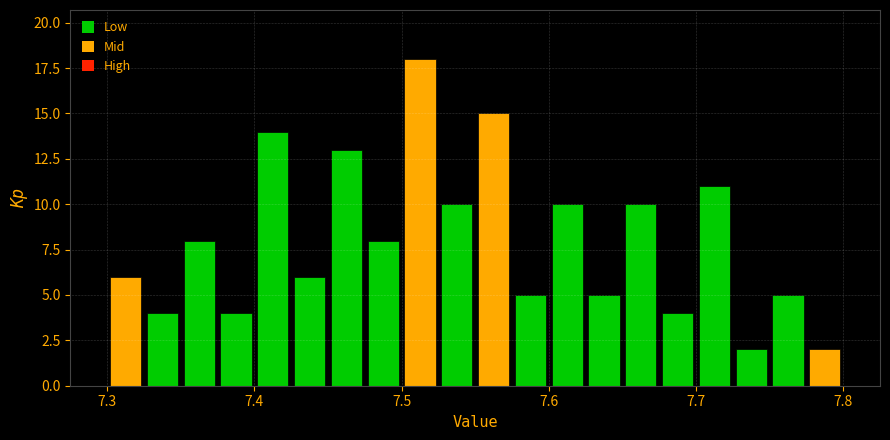

Read against the x-axis, roughly where is the centre of the tallest bar?

7.51